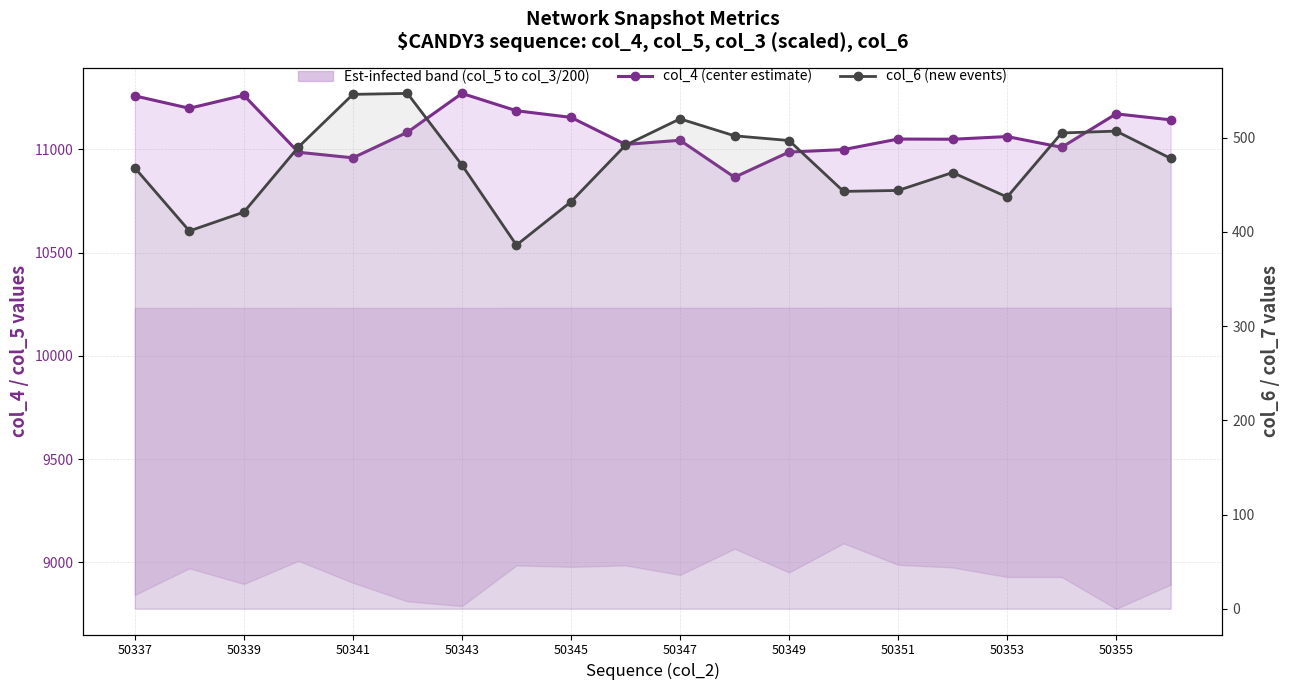

True or false: col_6 (new events) and col_4 (center estimate) intersect in this chart.

False